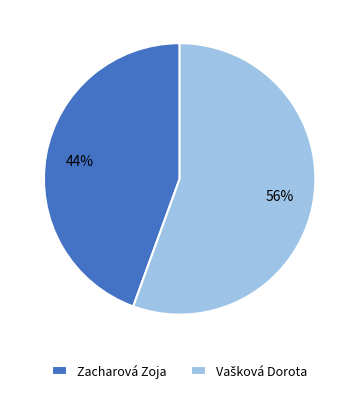

What is the smallest slice in the pie chart?

Zacharová Zoja